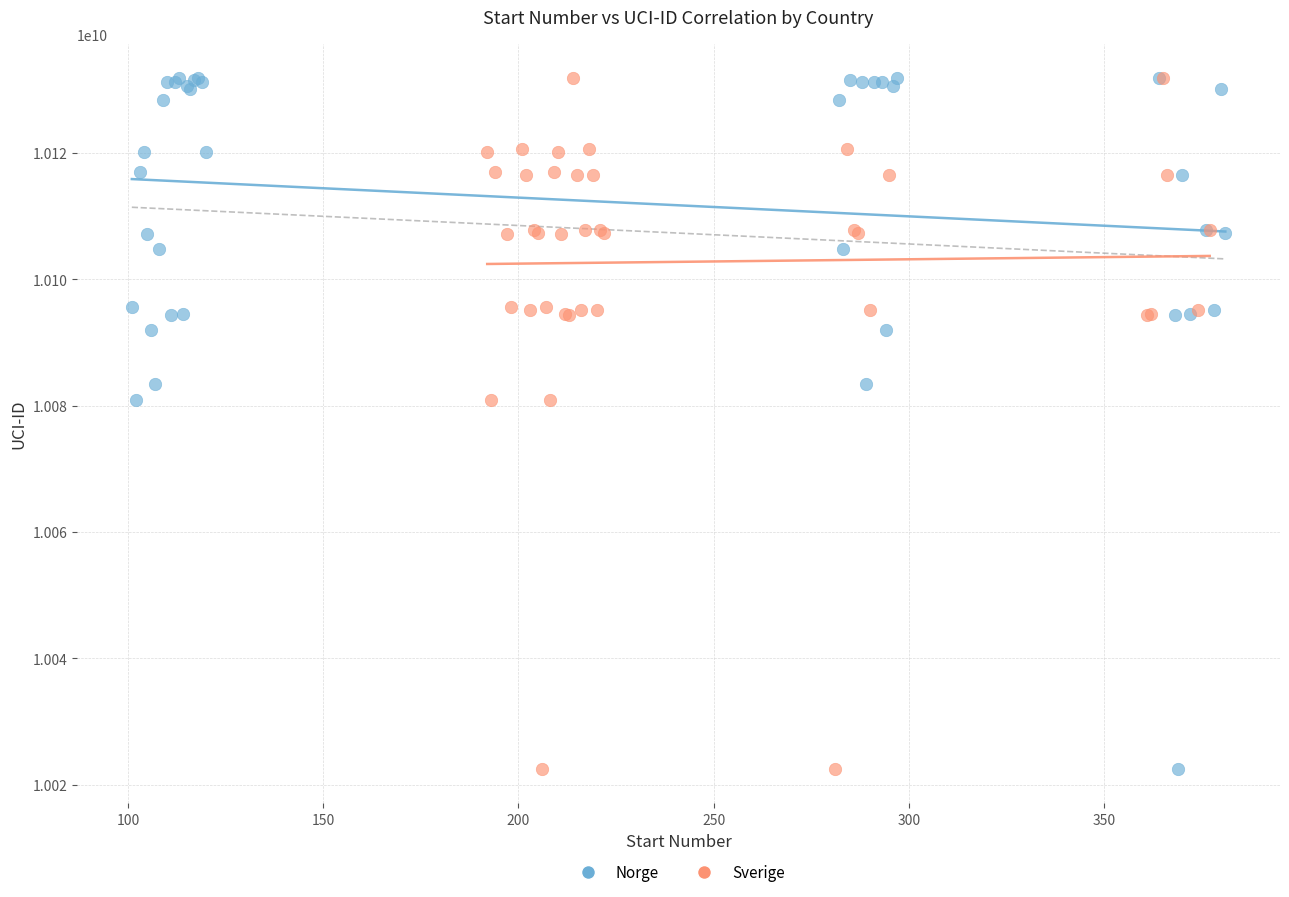

What are all the series names shown in the legend?

Norge, Sverige